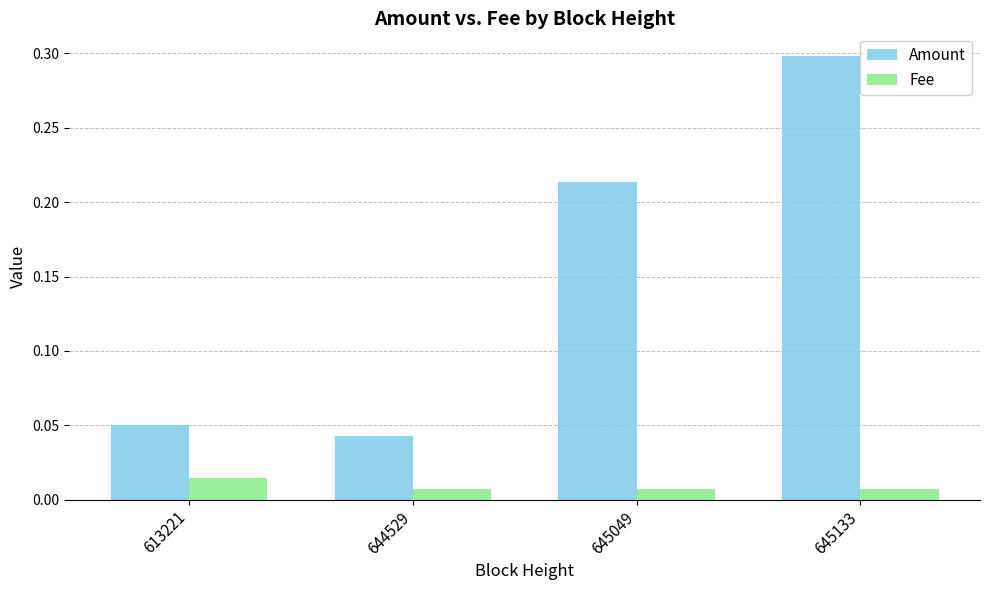

Which series has the widest spread of values?

Amount